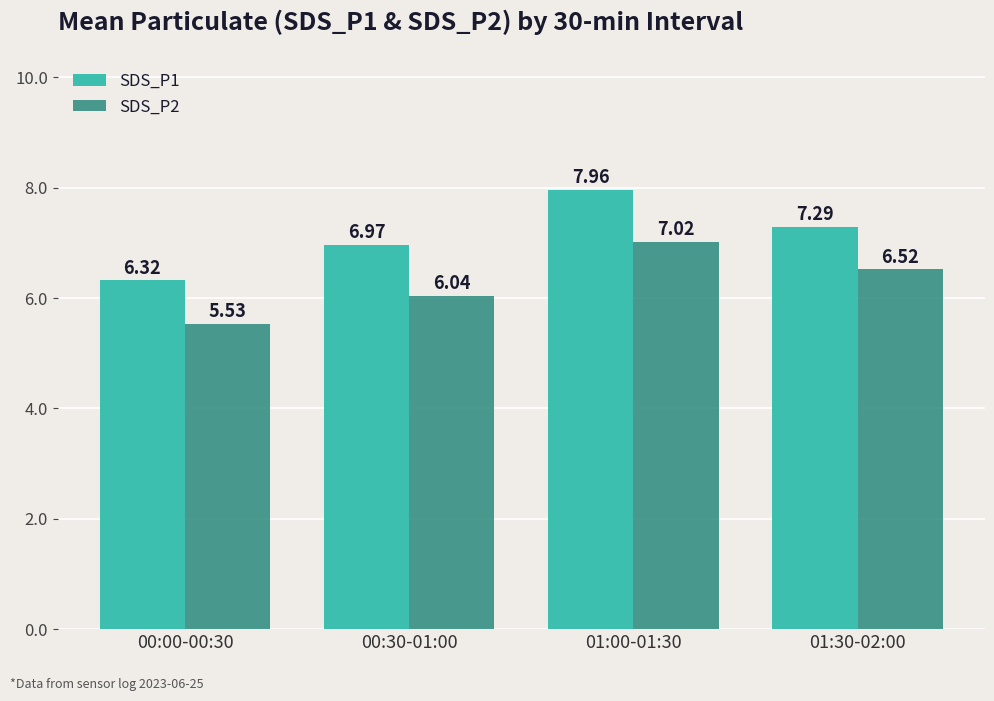

What is the sum of the SDS_P2 values at 01:00-01:30 and 00:00-00:30?

12.6